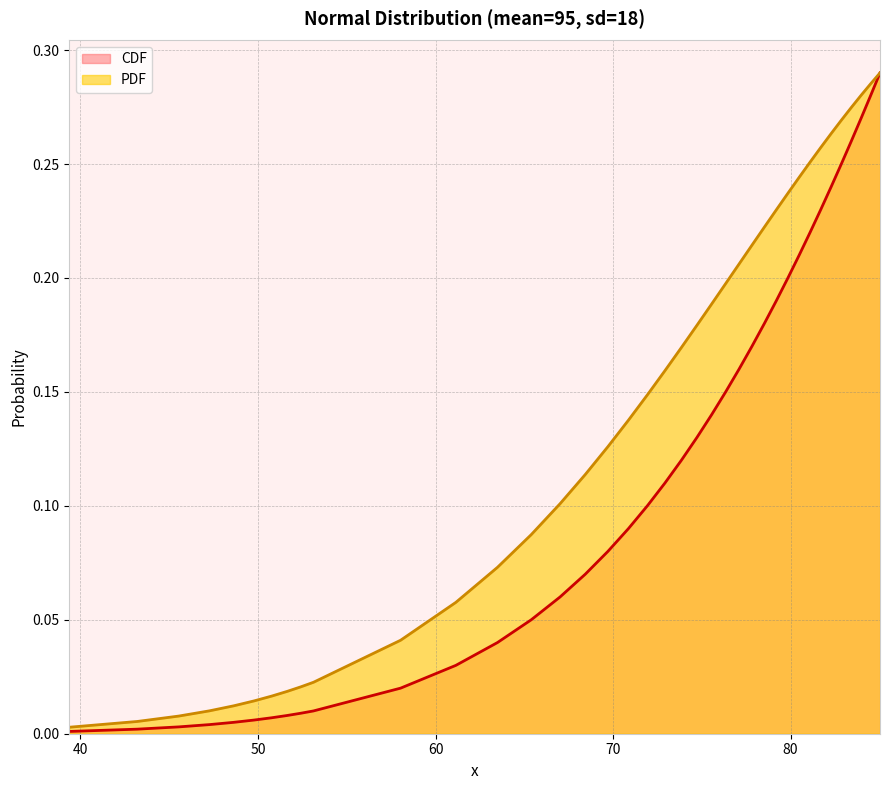

Which series has the largest total across all categories?

PDF